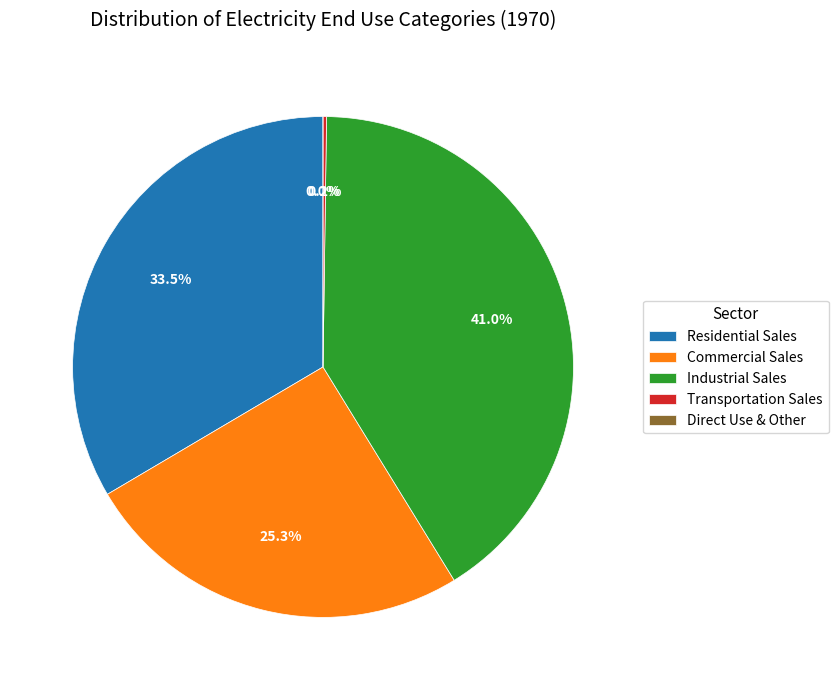

Does any single category account for the majority?

No